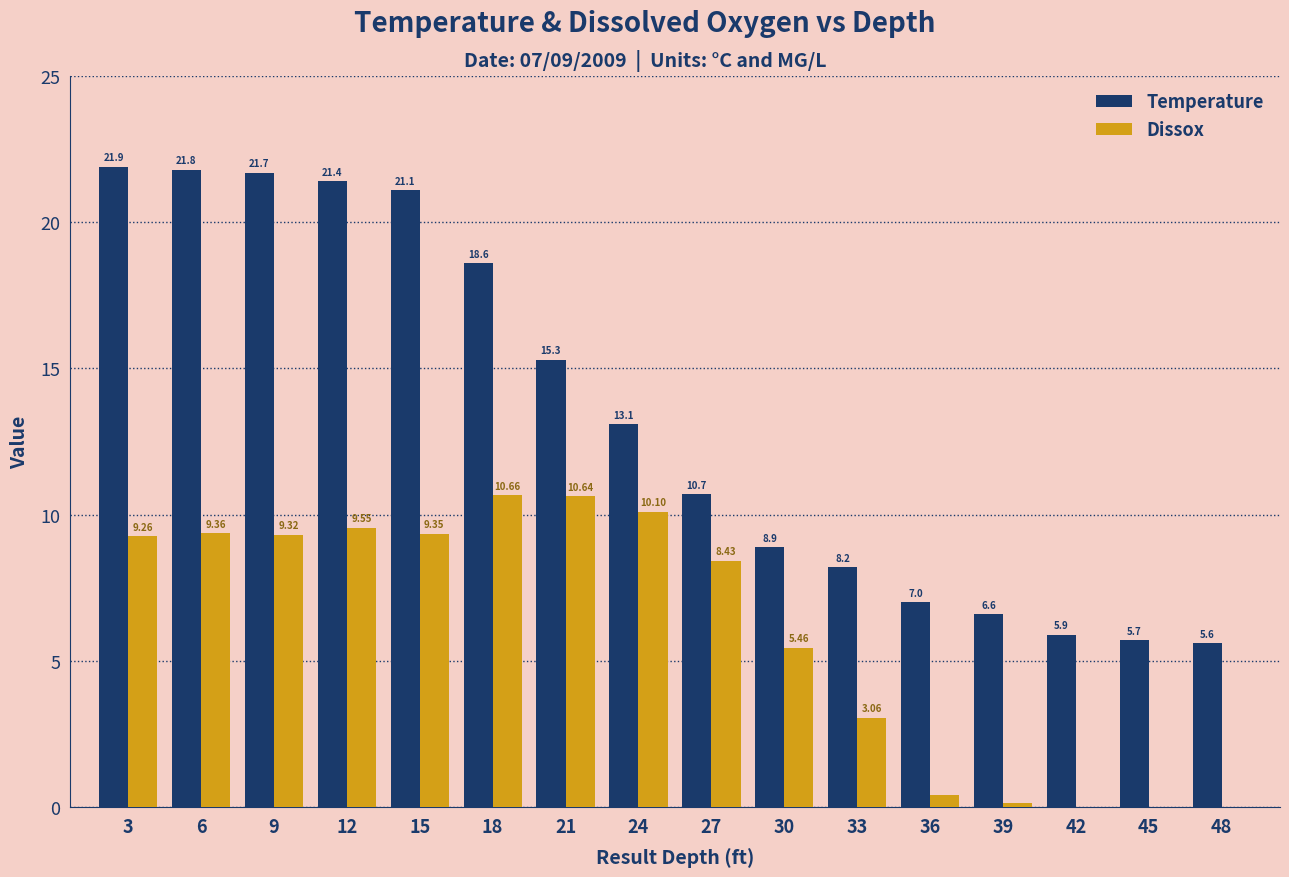

What is the sum of all Temperature values?

213.5